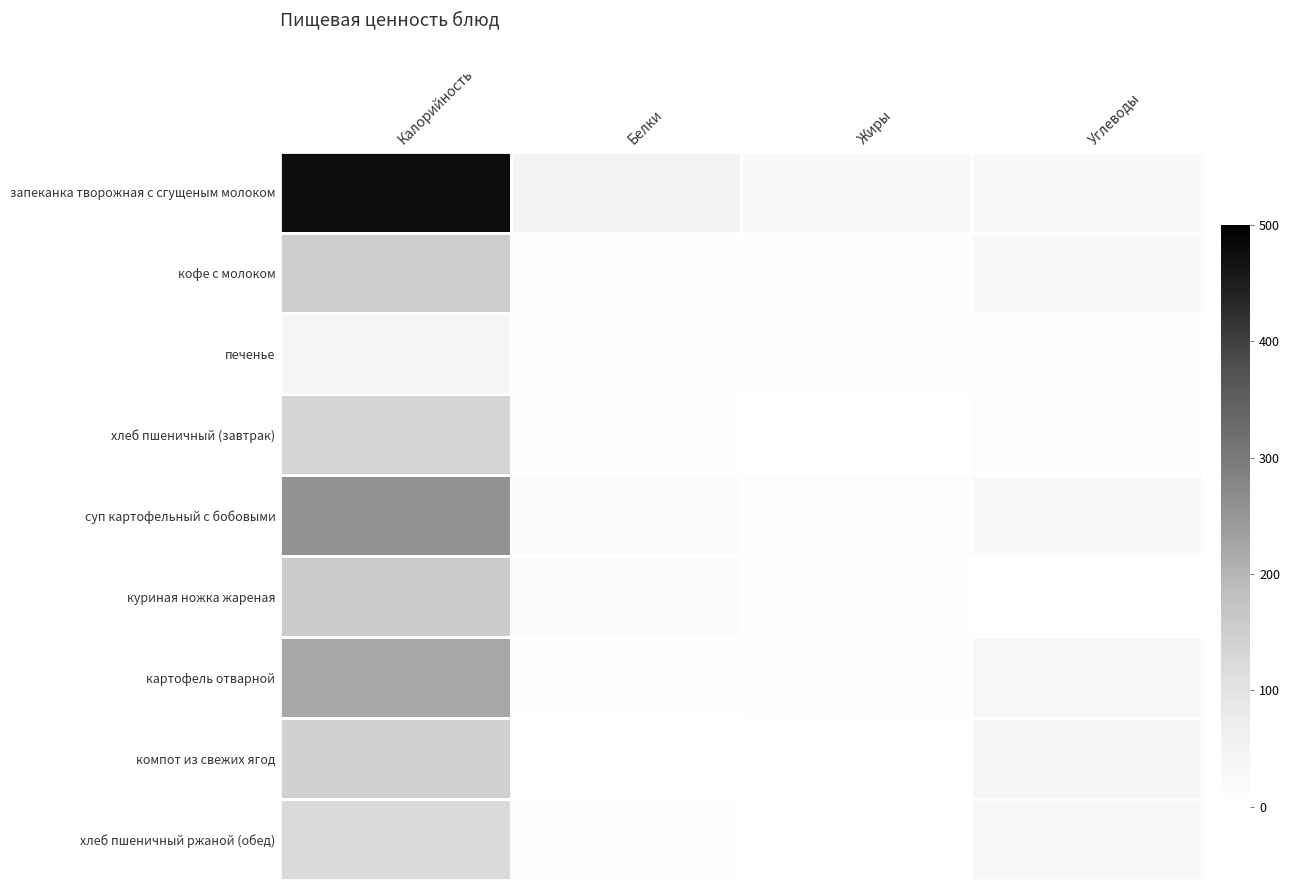

Which category has the highest value across all series?

Калорийность